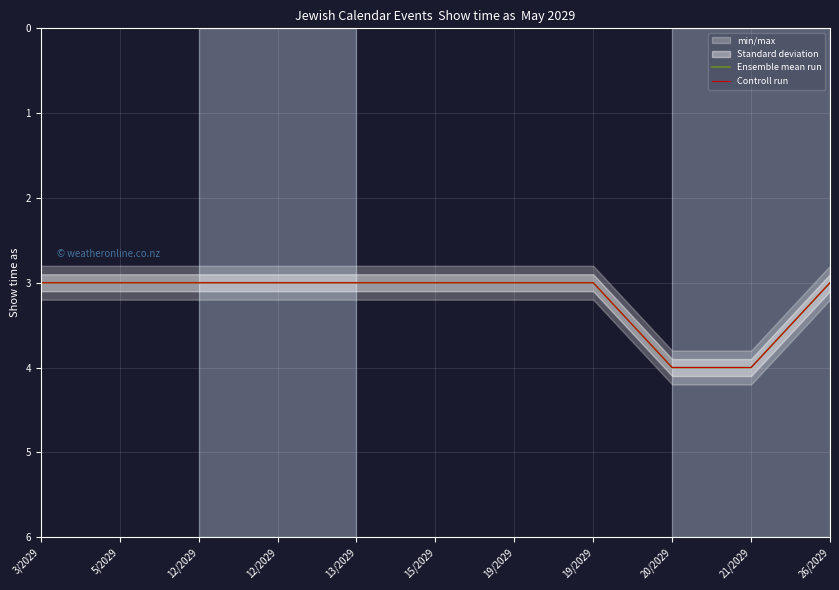

Between 12/2029 and 15/2029, which is larger?

12/2029